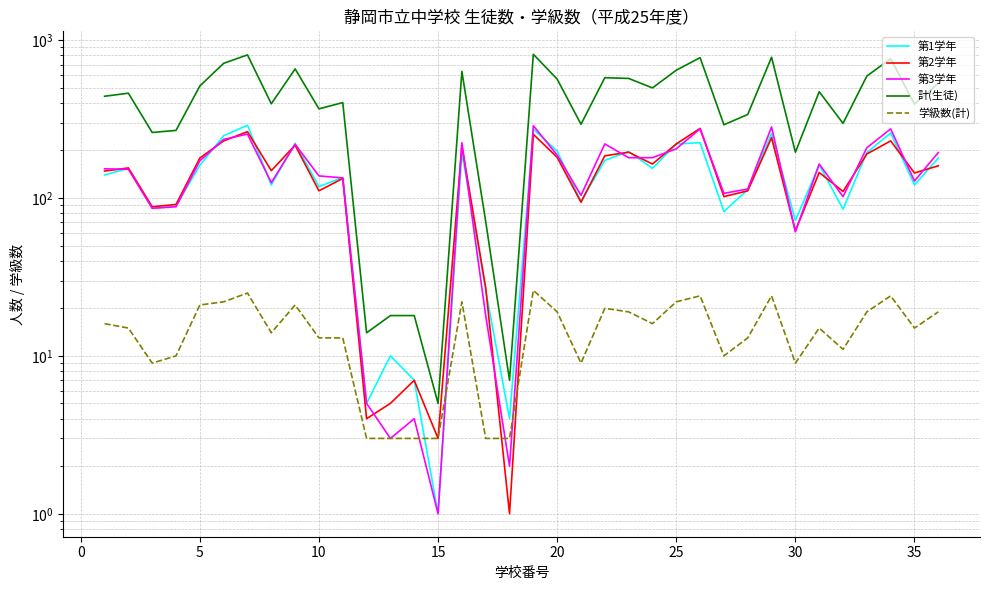

Rank the series by their maximum value, from lowest to highest.

学級数(計), 第2学年, 第3学年, 第1学年, 計(生徒)